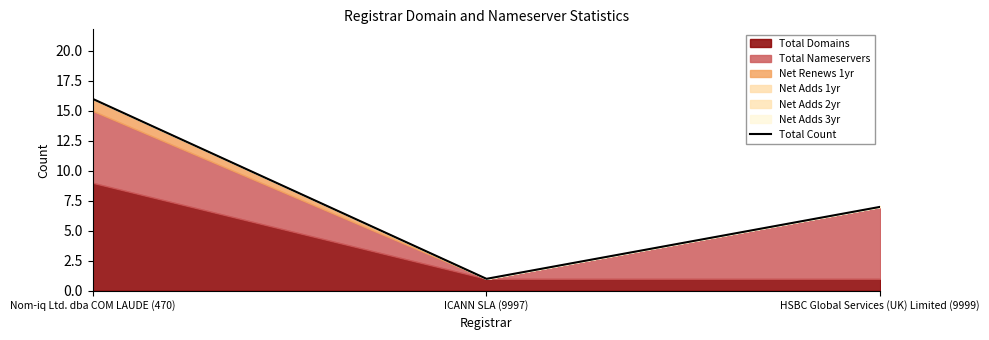

Reading left to right, transcribe all the data shown in this chart.

16	1	7